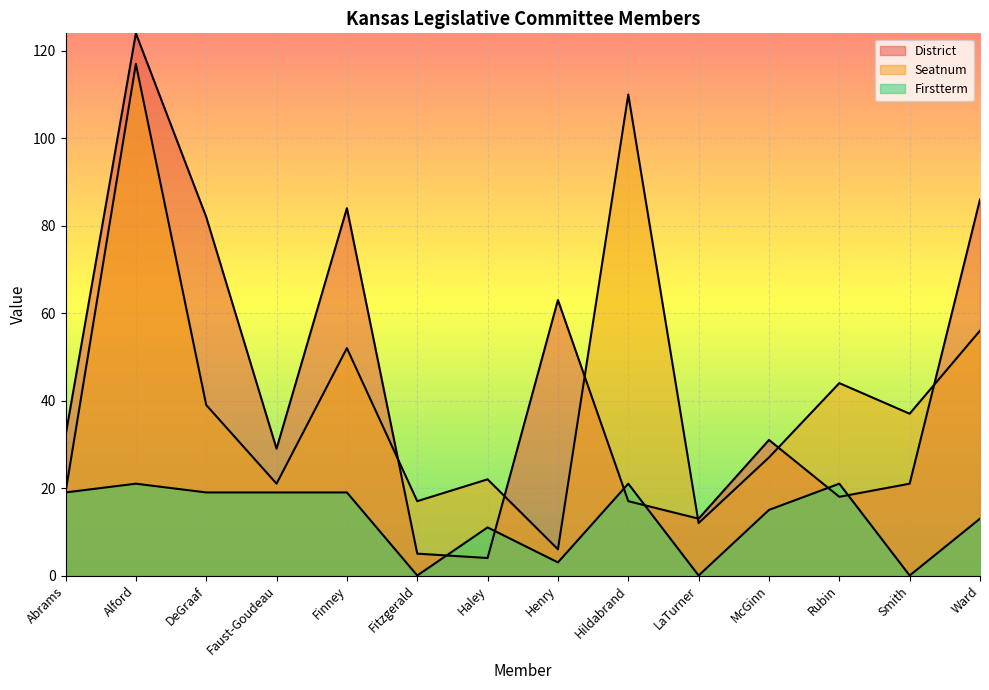

At which category does Seatnum reach its first local peak?

Alford